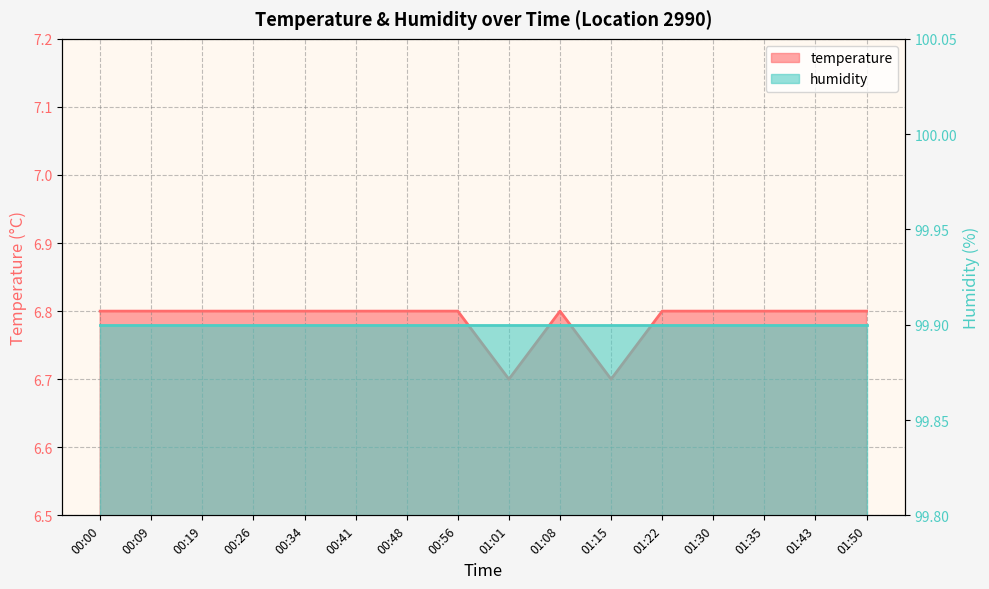

List the labels in order of value, smallest first.

01:01, 01:15, 00:00, 00:09, 00:19, 00:26, 00:34, 00:41, 00:48, 00:56, 01:08, 01:22, 01:30, 01:35, 01:43, 01:50